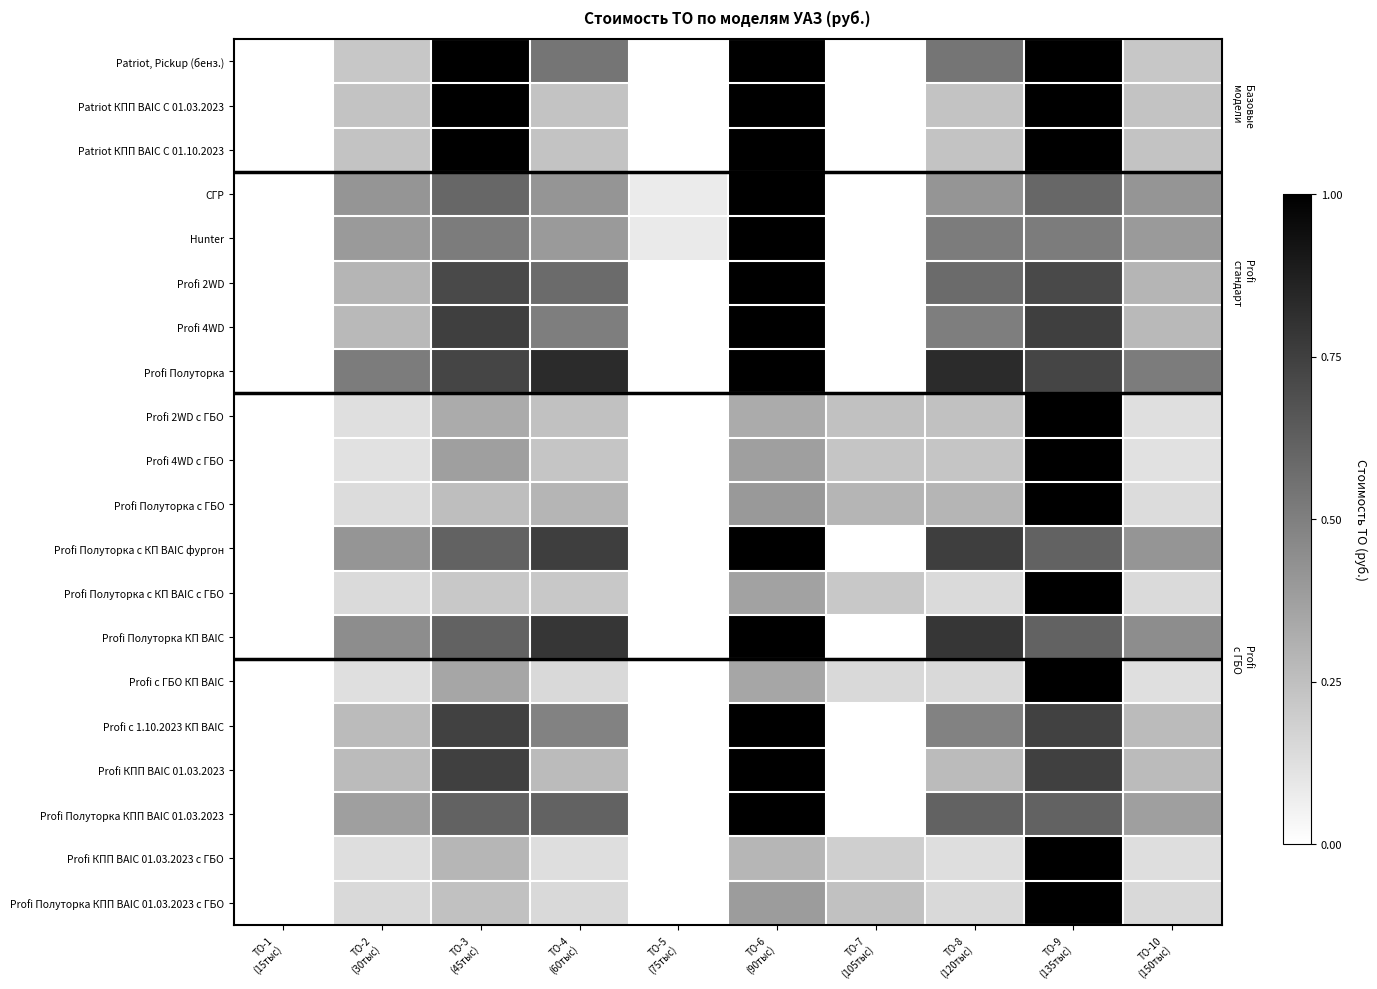

Reading left to right, extract all data points from this chart.

Patriot, Pickup (бенз.): ТО-1
(15тыс)=0.0	ТО-2
(30тыс)=0.2	ТО-3
(45тыс)=1.0	ТО-4
(60тыс)=0.5	ТО-5
(75тыс)=0.0	ТО-6
(90тыс)=1.0	ТО-7
(105тыс)=0.0	ТО-8
(120тыс)=0.5	ТО-9
(135тыс)=1.0	ТО-10
(150тыс)=0.2
Patriot КПП BAIC C 01.03.2023: ТО-1
(15тыс)=0.0	ТО-2
(30тыс)=0.2	ТО-3
(45тыс)=1.0	ТО-4
(60тыс)=0.2	ТО-5
(75тыс)=0.0	ТО-6
(90тыс)=1.0	ТО-7
(105тыс)=0.0	ТО-8
(120тыс)=0.2	ТО-9
(135тыс)=1.0	ТО-10
(150тыс)=0.2
Patriot КПП BAIC C 01.10.2023: ТО-1
(15тыс)=0.0	ТО-2
(30тыс)=0.2	ТО-3
(45тыс)=1.0	ТО-4
(60тыс)=0.2	ТО-5
(75тыс)=0.0	ТО-6
(90тыс)=1.0	ТО-7
(105тыс)=0.0	ТО-8
(120тыс)=0.2	ТО-9
(135тыс)=1.0	ТО-10
(150тыс)=0.2
СГР: ТО-1
(15тыс)=0.0	ТО-2
(30тыс)=0.4	ТО-3
(45тыс)=0.6	ТО-4
(60тыс)=0.4	ТО-5
(75тыс)=0.1	ТО-6
(90тыс)=1.0	ТО-7
(105тыс)=0.0	ТО-8
(120тыс)=0.4	ТО-9
(135тыс)=0.6	ТО-10
(150тыс)=0.4
Hunter: ТО-1
(15тыс)=0.0	ТО-2
(30тыс)=0.4	ТО-3
(45тыс)=0.5	ТО-4
(60тыс)=0.4	ТО-5
(75тыс)=0.1	ТО-6
(90тыс)=1.0	ТО-7
(105тыс)=0.0	ТО-8
(120тыс)=0.5	ТО-9
(135тыс)=0.5	ТО-10
(150тыс)=0.4
Profi 2WD: ТО-1
(15тыс)=0.0	ТО-2
(30тыс)=0.3	ТО-3
(45тыс)=0.7	ТО-4
(60тыс)=0.6	ТО-5
(75тыс)=0.0	ТО-6
(90тыс)=1.0	ТО-7
(105тыс)=0.0	ТО-8
(120тыс)=0.6	ТО-9
(135тыс)=0.7	ТО-10
(150тыс)=0.3
Profi 4WD: ТО-1
(15тыс)=0.0	ТО-2
(30тыс)=0.3	ТО-3
(45тыс)=0.8	ТО-4
(60тыс)=0.5	ТО-5
(75тыс)=0.0	ТО-6
(90тыс)=1.0	ТО-7
(105тыс)=0.0	ТО-8
(120тыс)=0.5	ТО-9
(135тыс)=0.8	ТО-10
(150тыс)=0.3
Profi Полуторка: ТО-1
(15тыс)=0.0	ТО-2
(30тыс)=0.5	ТО-3
(45тыс)=0.7	ТО-4
(60тыс)=0.8	ТО-5
(75тыс)=0.0	ТО-6
(90тыс)=1.0	ТО-7
(105тыс)=0.0	ТО-8
(120тыс)=0.8	ТО-9
(135тыс)=0.7	ТО-10
(150тыс)=0.5
Profi 2WD с ГБО: ТО-1
(15тыс)=0.0	ТО-2
(30тыс)=0.1	ТО-3
(45тыс)=0.3	ТО-4
(60тыс)=0.2	ТО-5
(75тыс)=0.0	ТО-6
(90тыс)=0.3	ТО-7
(105тыс)=0.2	ТО-8
(120тыс)=0.2	ТО-9
(135тыс)=1.0	ТО-10
(150тыс)=0.1
Profi 4WD с ГБО: ТО-1
(15тыс)=0.0	ТО-2
(30тыс)=0.1	ТО-3
(45тыс)=0.4	ТО-4
(60тыс)=0.2	ТО-5
(75тыс)=0.0	ТО-6
(90тыс)=0.4	ТО-7
(105тыс)=0.2	ТО-8
(120тыс)=0.2	ТО-9
(135тыс)=1.0	ТО-10
(150тыс)=0.1
Profi Полуторка с ГБО: ТО-1
(15тыс)=0.0	ТО-2
(30тыс)=0.1	ТО-3
(45тыс)=0.3	ТО-4
(60тыс)=0.3	ТО-5
(75тыс)=0.0	ТО-6
(90тыс)=0.4	ТО-7
(105тыс)=0.3	ТО-8
(120тыс)=0.3	ТО-9
(135тыс)=1.0	ТО-10
(150тыс)=0.1
Profi Полуторка с КП BAIC фургон: ТО-1
(15тыс)=0.0	ТО-2
(30тыс)=0.4	ТО-3
(45тыс)=0.6	ТО-4
(60тыс)=0.8	ТО-5
(75тыс)=0.0	ТО-6
(90тыс)=1.0	ТО-7
(105тыс)=0.0	ТО-8
(120тыс)=0.8	ТО-9
(135тыс)=0.6	ТО-10
(150тыс)=0.4
Profi Полуторка с КП BAIC с ГБО: ТО-1
(15тыс)=0.0	ТО-2
(30тыс)=0.1	ТО-3
(45тыс)=0.2	ТО-4
(60тыс)=0.2	ТО-5
(75тыс)=0.0	ТО-6
(90тыс)=0.4	ТО-7
(105тыс)=0.2	ТО-8
(120тыс)=0.1	ТО-9
(135тыс)=1.0	ТО-10
(150тыс)=0.1
Profi Полуторка КП BAIC: ТО-1
(15тыс)=0.0	ТО-2
(30тыс)=0.4	ТО-3
(45тыс)=0.6	ТО-4
(60тыс)=0.8	ТО-5
(75тыс)=0.0	ТО-6
(90тыс)=1.0	ТО-7
(105тыс)=0.0	ТО-8
(120тыс)=0.8	ТО-9
(135тыс)=0.6	ТО-10
(150тыс)=0.4
Profi с ГБО КП BAIC: ТО-1
(15тыс)=0.0	ТО-2
(30тыс)=0.1	ТО-3
(45тыс)=0.4	ТО-4
(60тыс)=0.2	ТО-5
(75тыс)=0.0	ТО-6
(90тыс)=0.4	ТО-7
(105тыс)=0.2	ТО-8
(120тыс)=0.2	ТО-9
(135тыс)=1.0	ТО-10
(150тыс)=0.1
Profi с 1.10.2023 КП BAIC: ТО-1
(15тыс)=0.0	ТО-2
(30тыс)=0.3	ТО-3
(45тыс)=0.7	ТО-4
(60тыс)=0.5	ТО-5
(75тыс)=0.0	ТО-6
(90тыс)=1.0	ТО-7
(105тыс)=0.0	ТО-8
(120тыс)=0.5	ТО-9
(135тыс)=0.7	ТО-10
(150тыс)=0.3
Profi КПП BAIC 01.03.2023: ТО-1
(15тыс)=0.0	ТО-2
(30тыс)=0.3	ТО-3
(45тыс)=0.7	ТО-4
(60тыс)=0.3	ТО-5
(75тыс)=0.0	ТО-6
(90тыс)=1.0	ТО-7
(105тыс)=0.0	ТО-8
(120тыс)=0.3	ТО-9
(135тыс)=0.7	ТО-10
(150тыс)=0.3
Profi Полуторка КПП BAIC 01.03.2023: ТО-1
(15тыс)=0.0	ТО-2
(30тыс)=0.4	ТО-3
(45тыс)=0.6	ТО-4
(60тыс)=0.6	ТО-5
(75тыс)=0.0	ТО-6
(90тыс)=1.0	ТО-7
(105тыс)=0.0	ТО-8
(120тыс)=0.6	ТО-9
(135тыс)=0.6	ТО-10
(150тыс)=0.4
Profi КПП BAIC 01.03.2023 с ГБО: ТО-1
(15тыс)=0.0	ТО-2
(30тыс)=0.1	ТО-3
(45тыс)=0.3	ТО-4
(60тыс)=0.1	ТО-5
(75тыс)=0.0	ТО-6
(90тыс)=0.3	ТО-7
(105тыс)=0.2	ТО-8
(120тыс)=0.1	ТО-9
(135тыс)=1.0	ТО-10
(150тыс)=0.1
Profi Полуторка КПП BAIC 01.03.2023 с ГБО: ТО-1
(15тыс)=0.0	ТО-2
(30тыс)=0.2	ТО-3
(45тыс)=0.2	ТО-4
(60тыс)=0.2	ТО-5
(75тыс)=0.0	ТО-6
(90тыс)=0.4	ТО-7
(105тыс)=0.2	ТО-8
(120тыс)=0.2	ТО-9
(135тыс)=1.0	ТО-10
(150тыс)=0.2